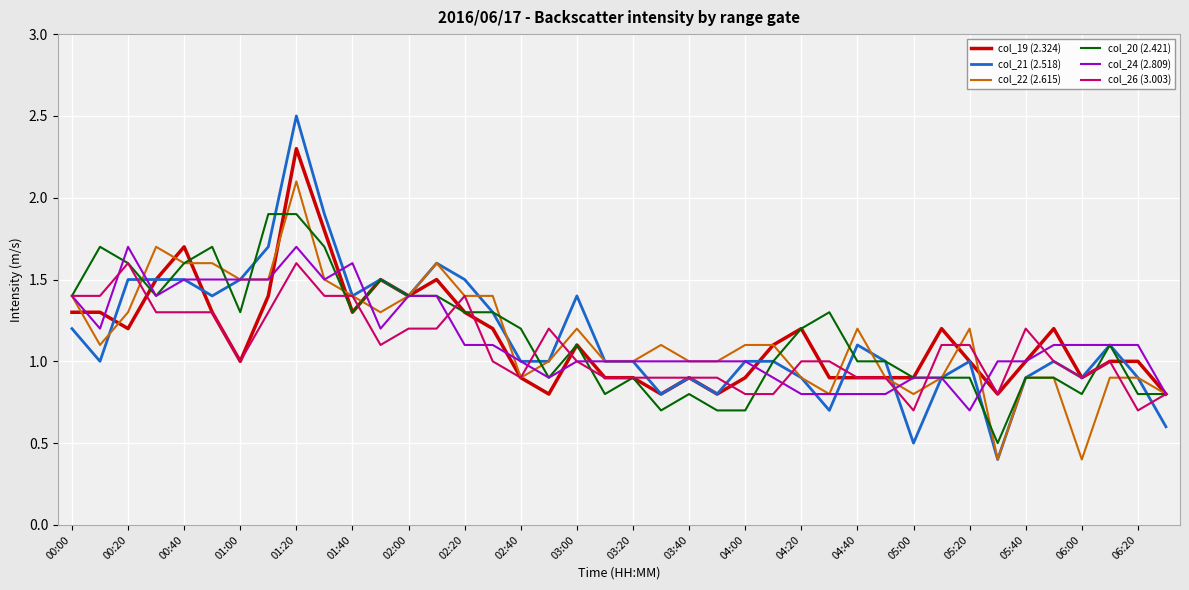

What is the lowest value of the col_21 (2.518) series?

0.4